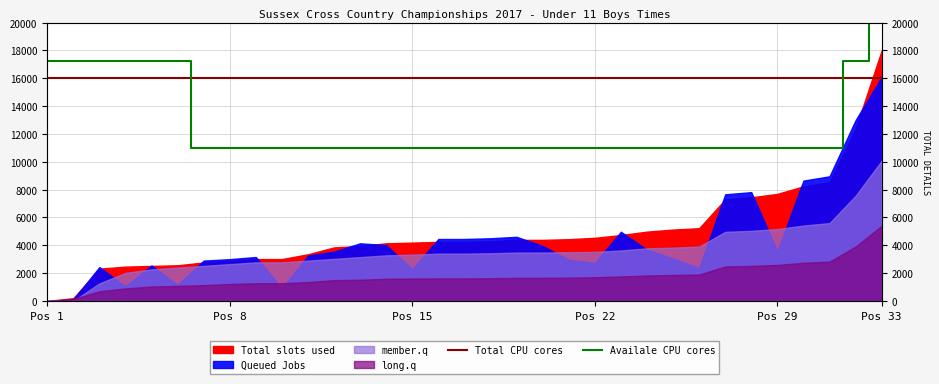

The value of Total CPU cores at 15 is 5693.8. True or false?

False